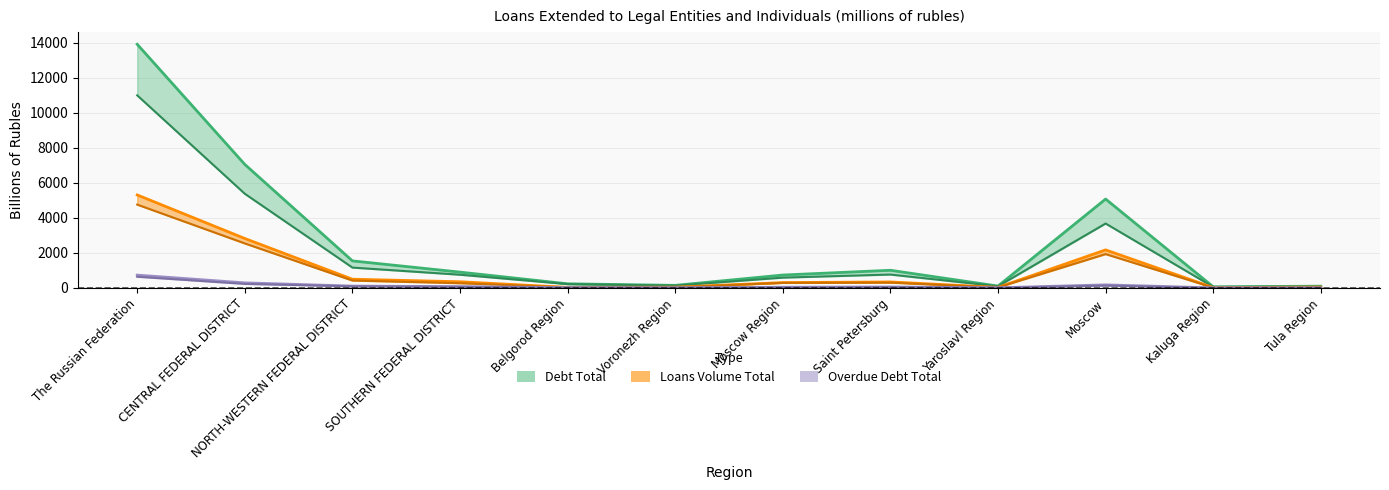

What value does the Loans Volume Rubles series have at Kaluga Region?

15.5